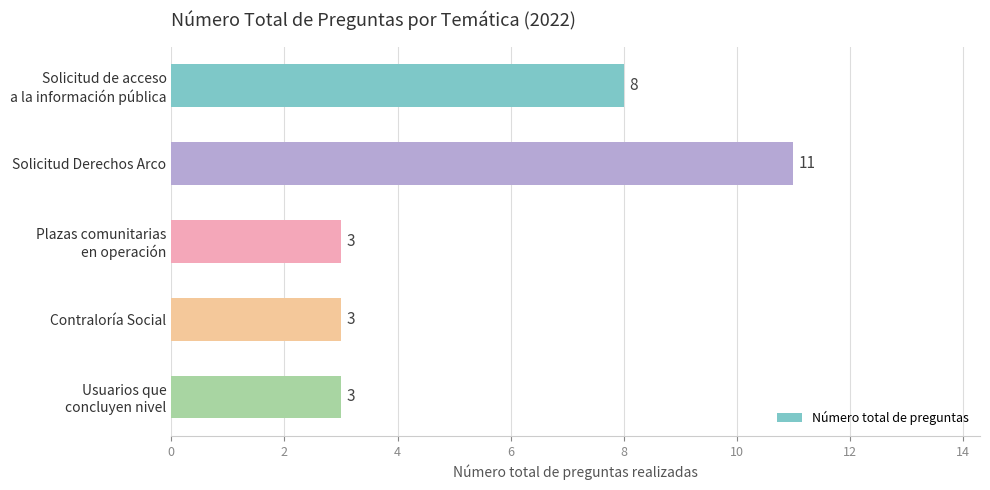

Reading top to bottom, list all the values displayed in this chart.

8	11	3	3	3